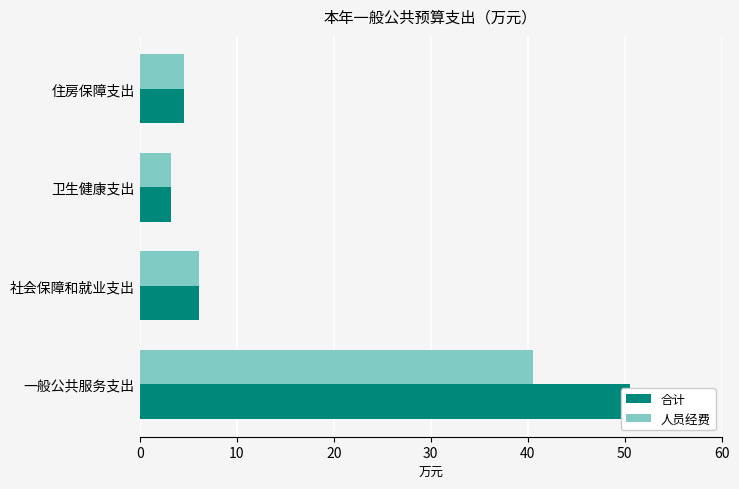

What is the maximum value for 人员经费?

40.6